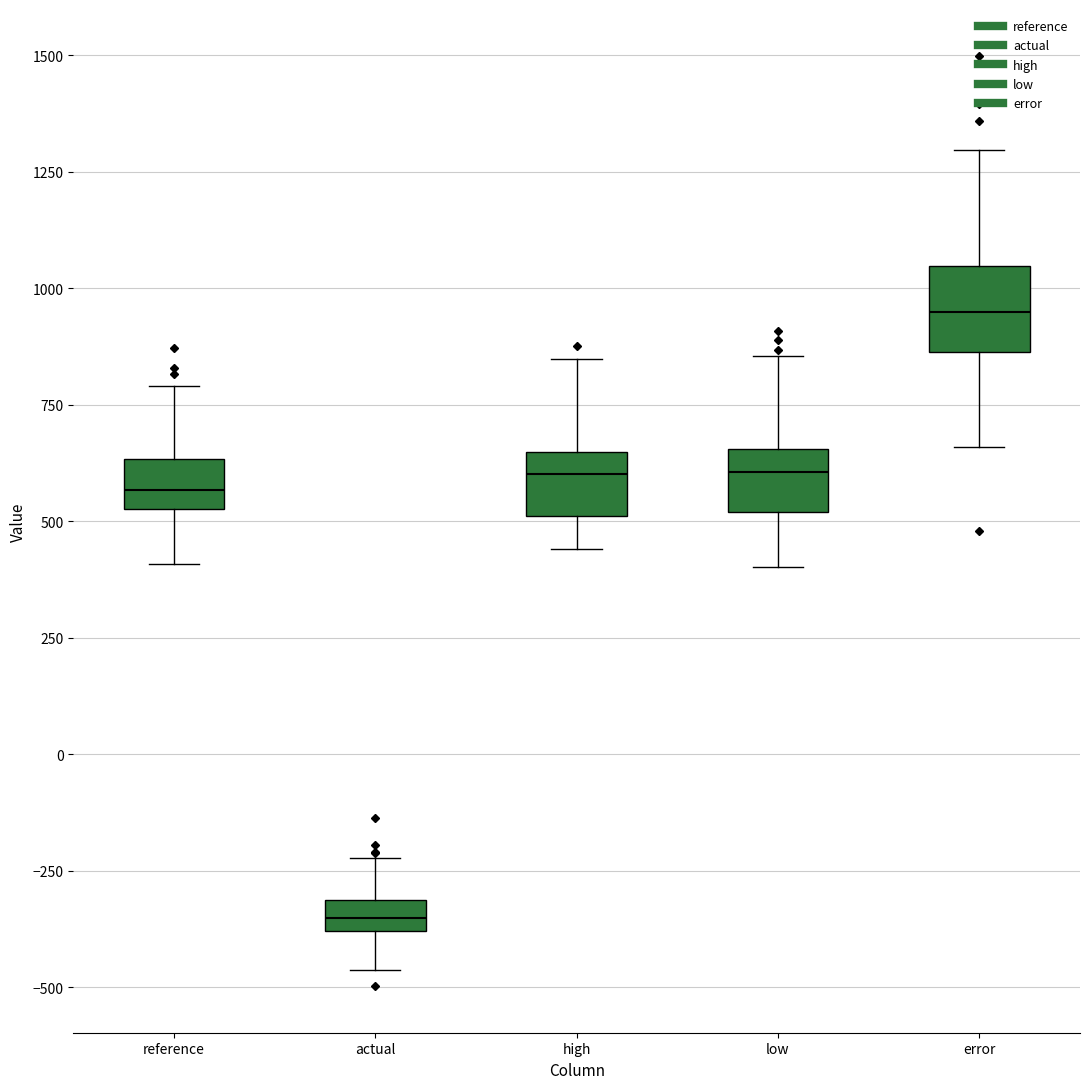

Where does the lower whisker of the box for high end on the y-axis? The values are not printed on the chart, so give them approximately, as read against the axis.

450